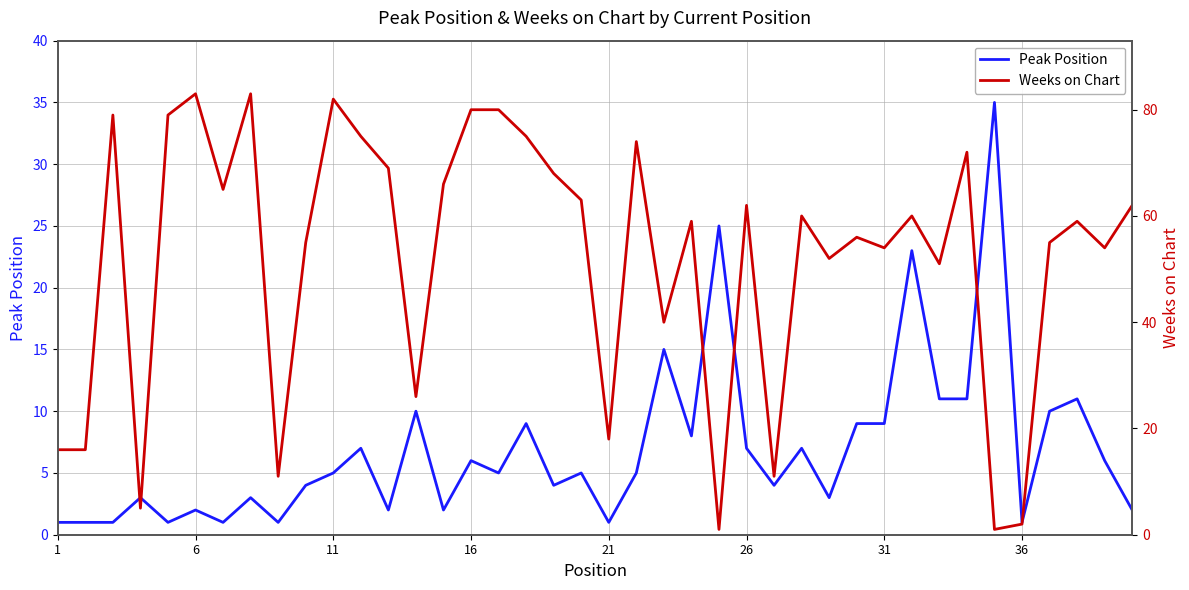

List the series in order of their peak value, lowest first.

Peak Position, Weeks on Chart